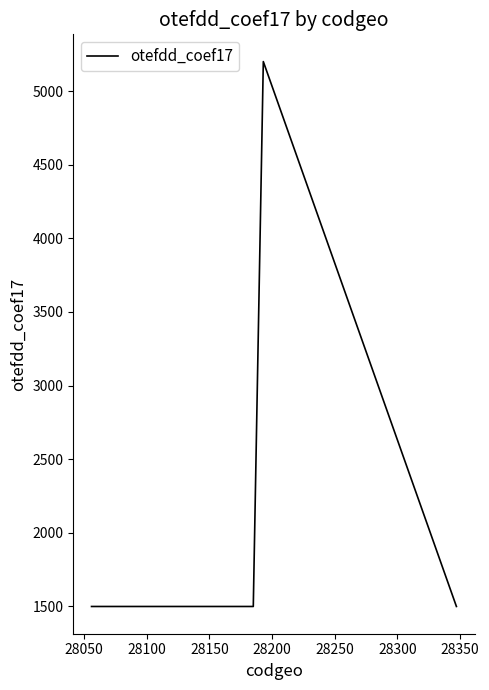

How many series are shown in this chart?

1